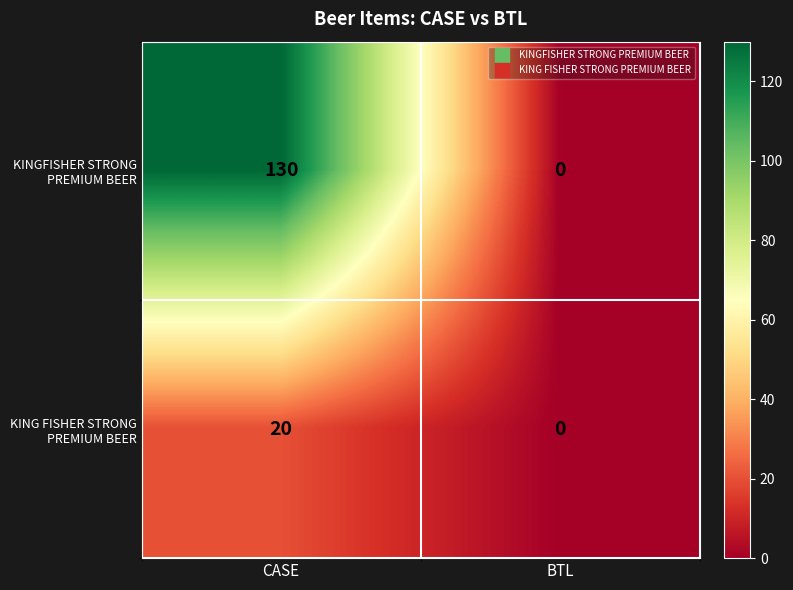

Count the number of data series in this chart.

2